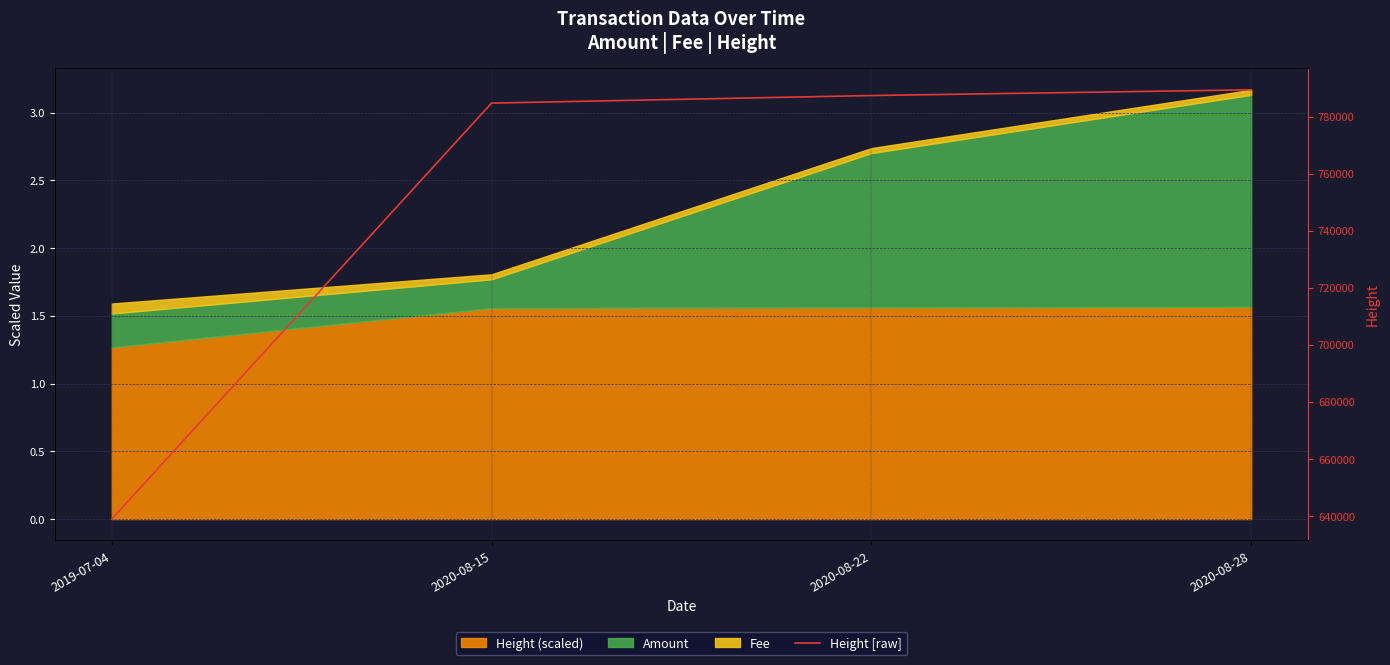

List the labels in order of value, largest first.

2020-08-28, 2020-08-22, 2020-08-15, 2019-07-04